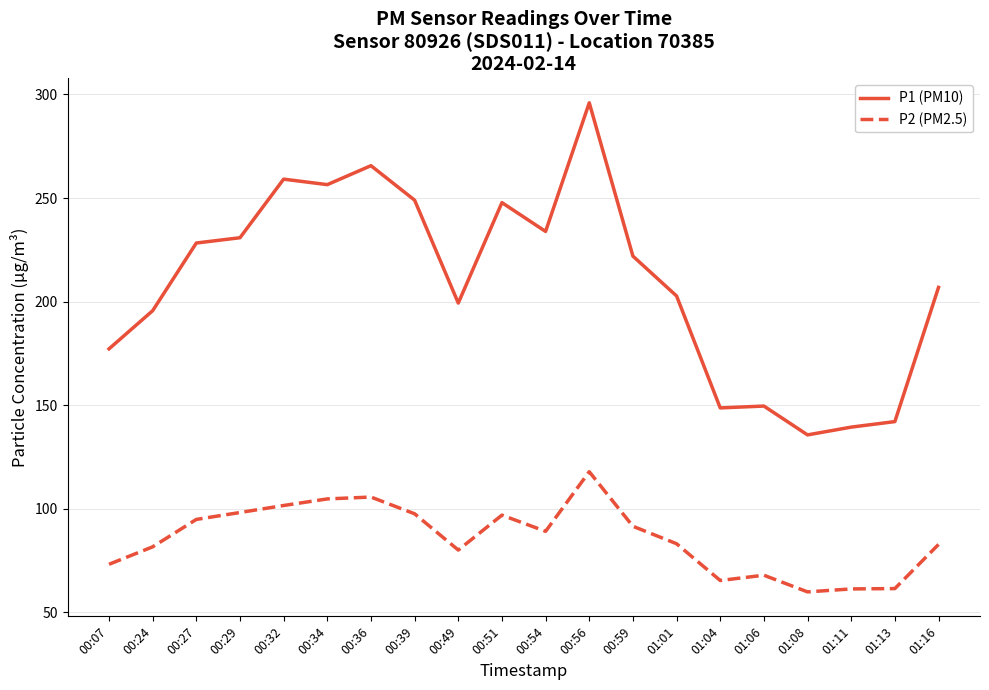

The value of P2 (PM2.5) at 00:34 is 173.8. True or false?

False